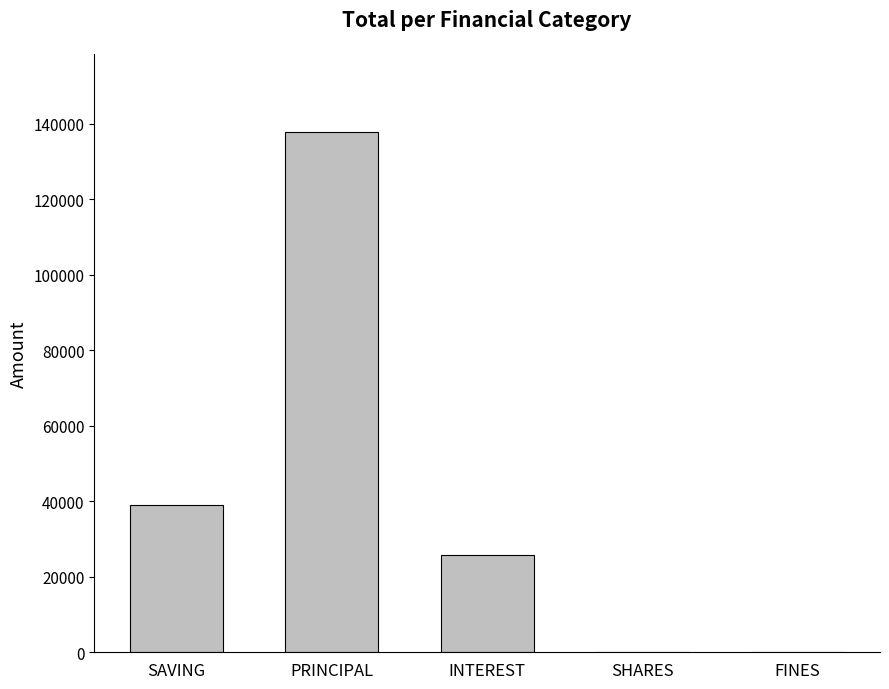

Between PRINCIPAL and SAVING, which is larger?

PRINCIPAL